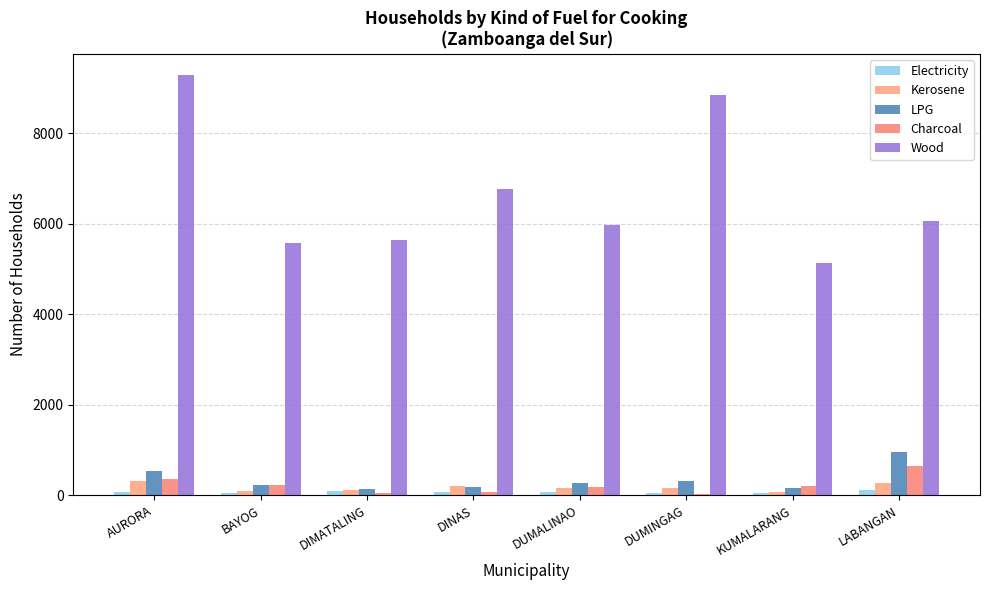

Rank the categories by Wood value from lowest to highest.

KUMALARANG, BAYOG, DIMATALING, DUMALINAO, LABANGAN, DINAS, DUMINGAG, AURORA